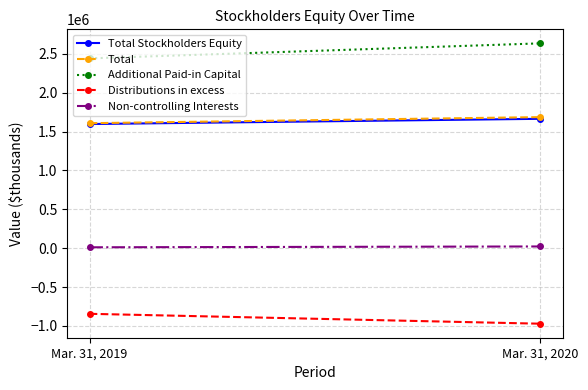

Which category has the lowest value in the Distributions in excess series?

Mar. 31, 2020